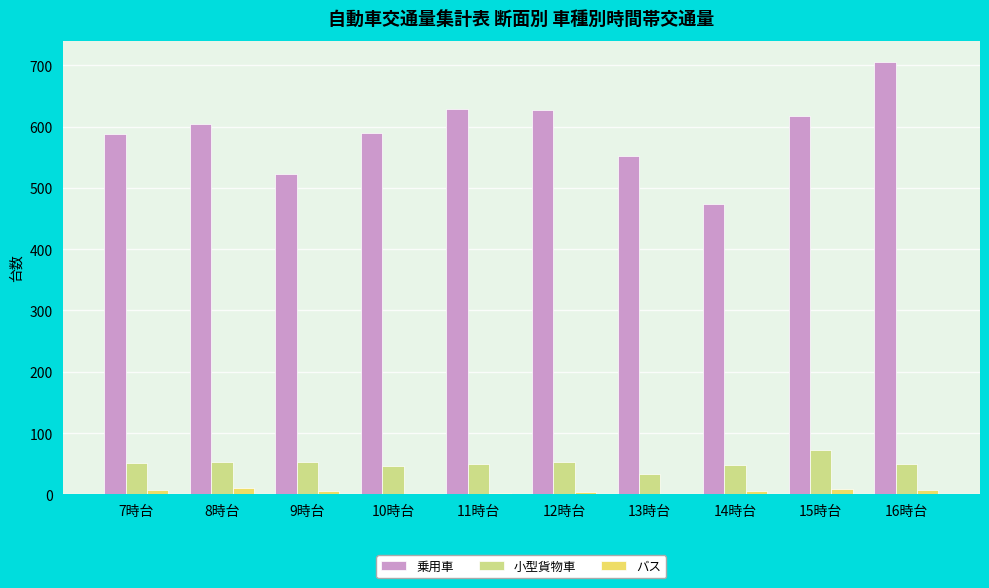

Which series changed the most between 9時台 and 10時台?

乗用車